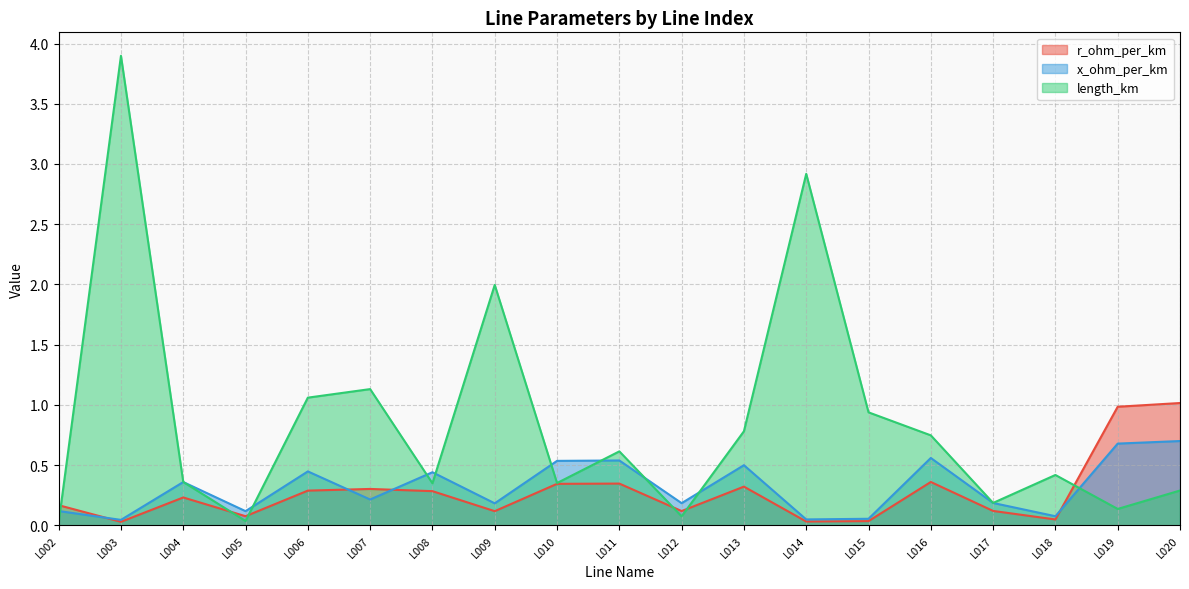

What is the value of the x_ohm_per_km point at the 15th from the left?

0.6